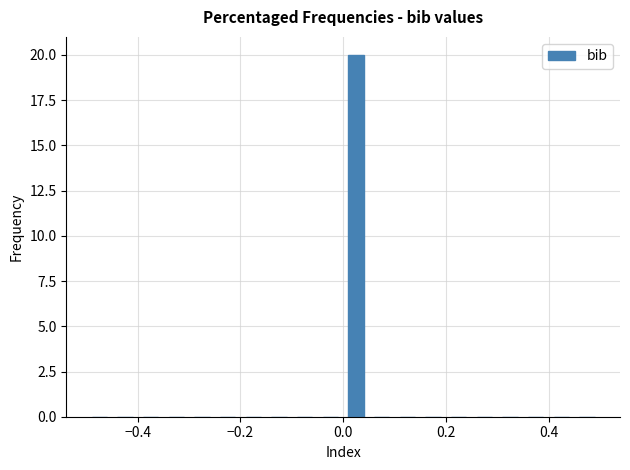

Read against the x-axis, roughly where is the centre of the tallest bar?

0.02